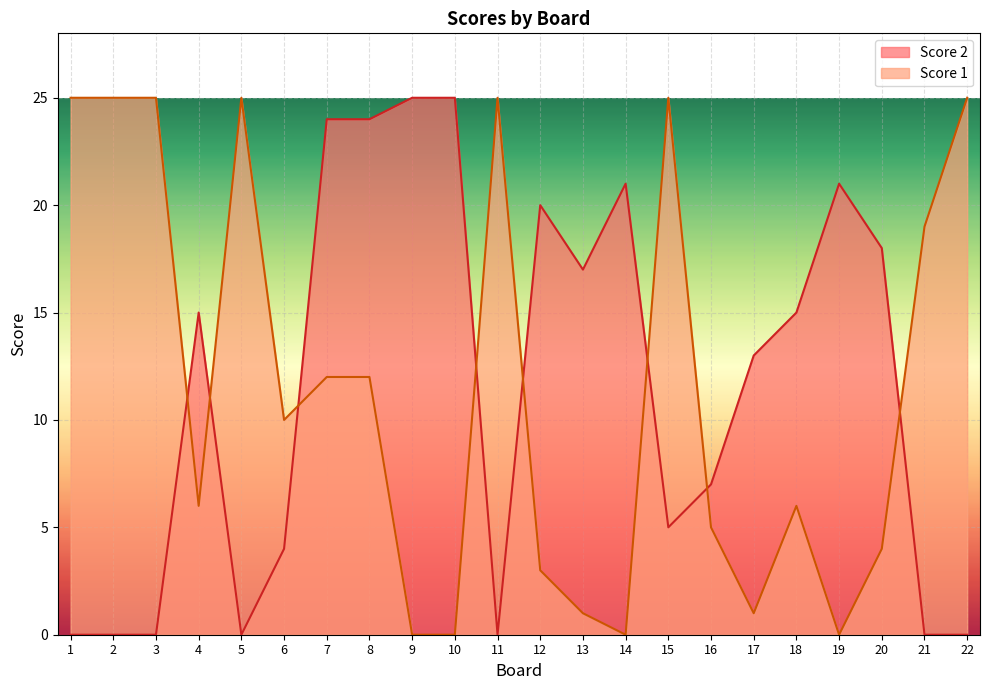

The Score 1 series shows 10 at 10. True or false?

False